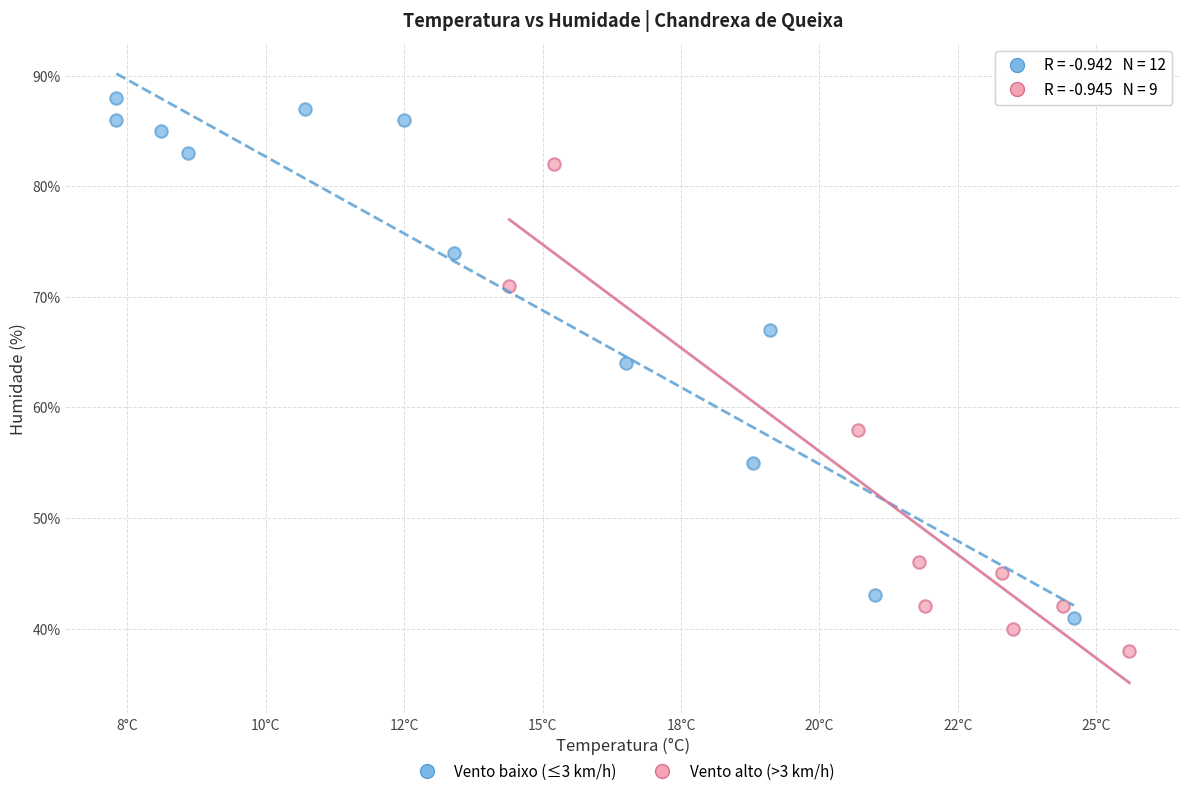

Which series has the widest spread of Y values?

Vento baixo (≤3 km/h)